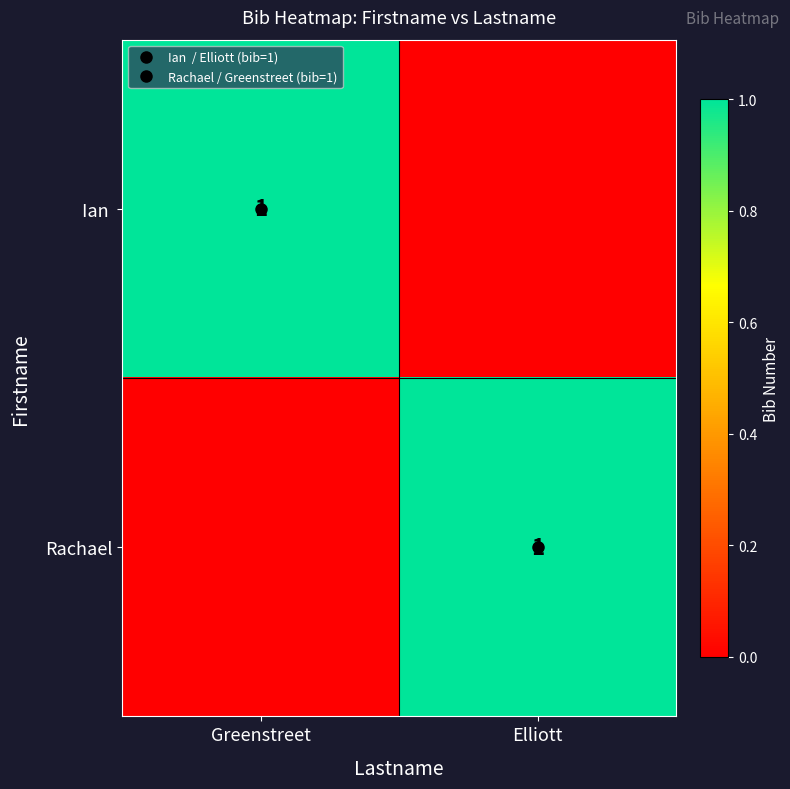

Which category has the highest value in the Ian series?

Greenstreet